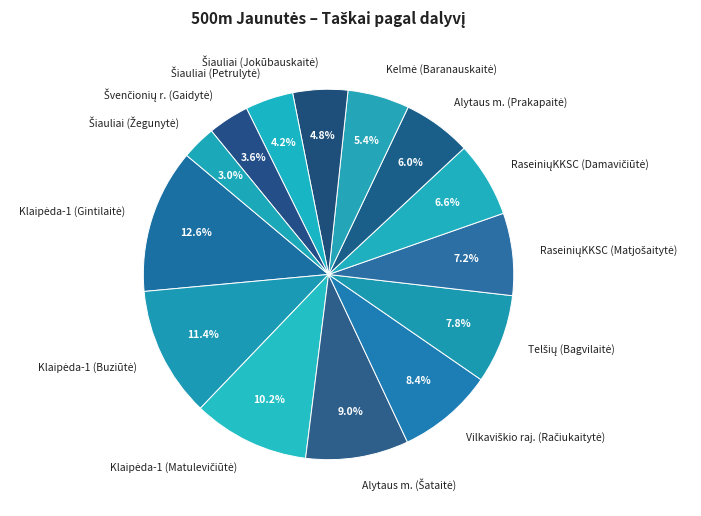

Does any single category account for the majority?

No